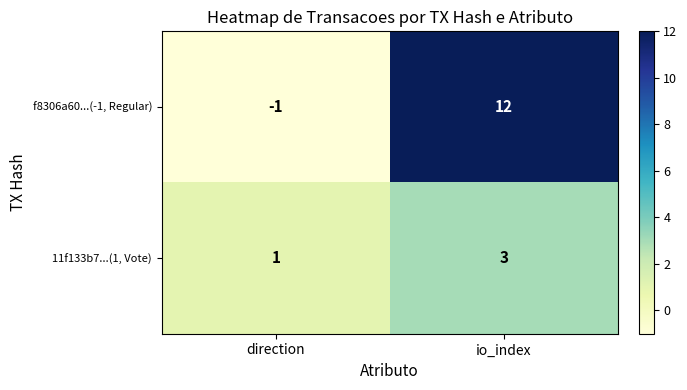

Is it true that f8306a60...(-1, Regular) equals 12 at io_index?

True